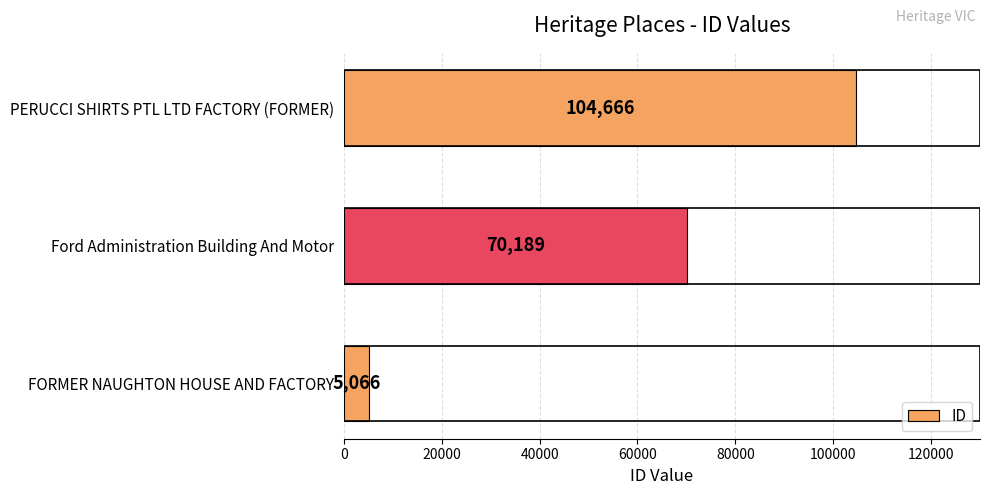

What is the difference between the maximum and minimum values?

99600